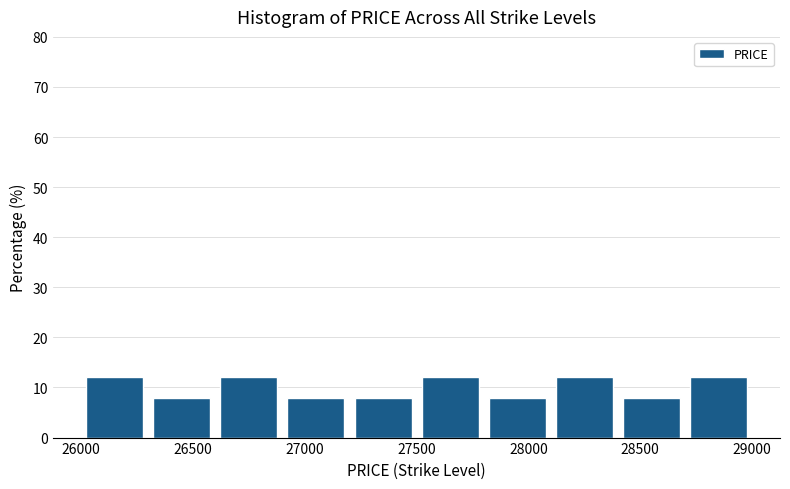

How tall is the bar that spans 26900 to 27200 on the x-axis? The values are not printed on the chart, so give them approximately, as read against the axis.

8